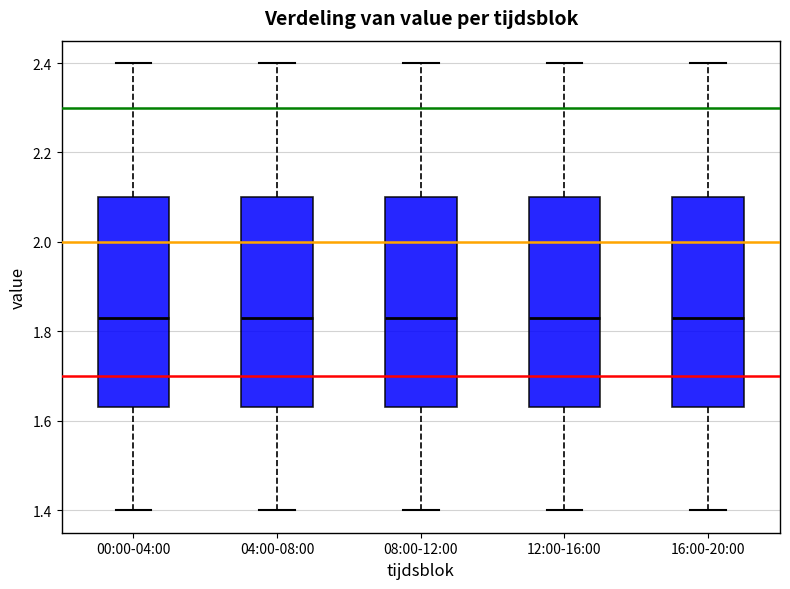

Where is the lower edge of the box for 12:00-16:00 on the y-axis? The values are not printed on the chart, so give them approximately, as read against the axis.

1.64